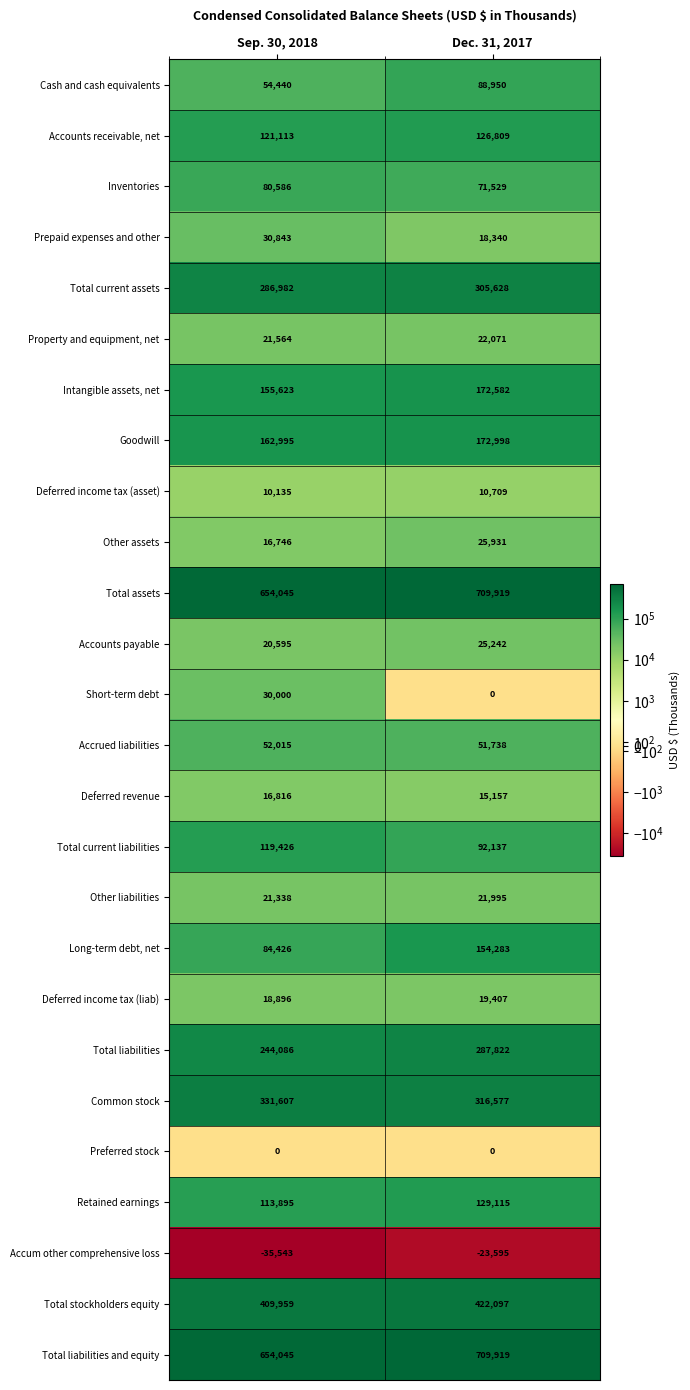

Read the Deferred income tax (asset) value at Sep. 30, 2018, to the nearest 10.

10140